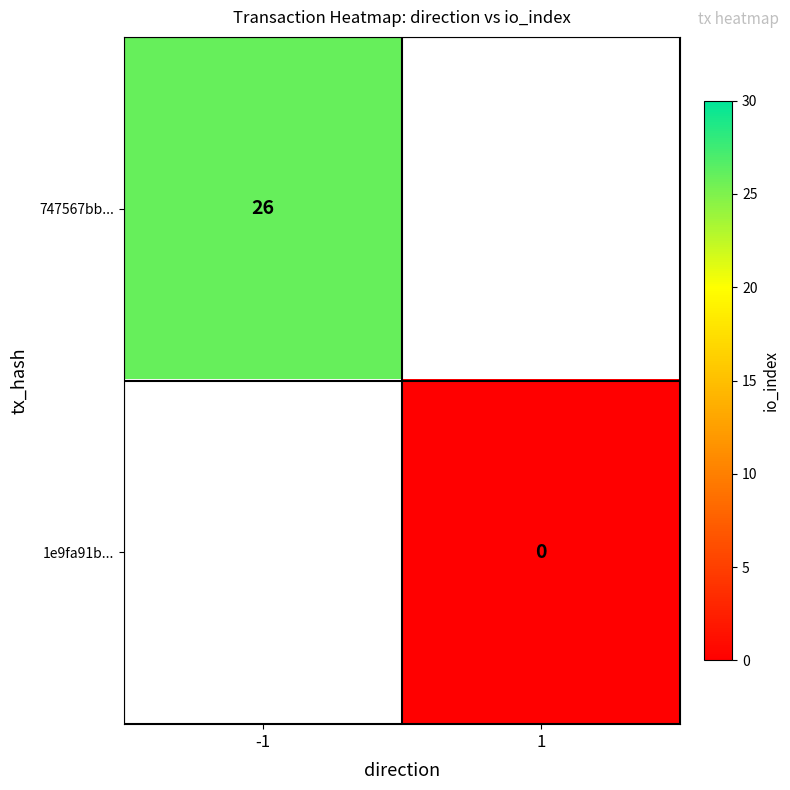

Which label corresponds to the largest value in the chart?

-1